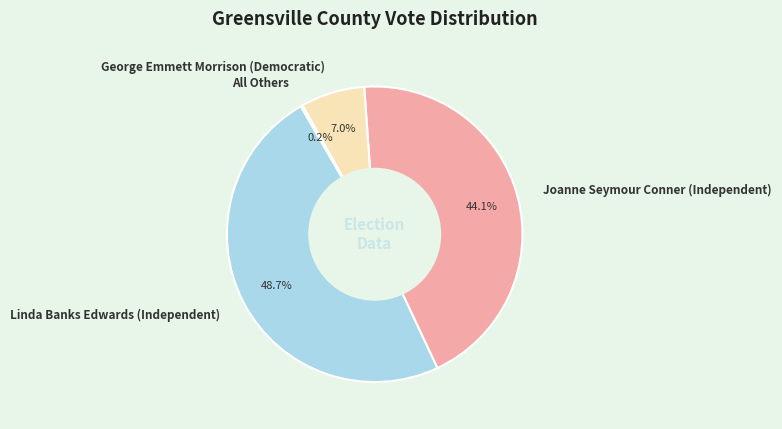

What percentage is NOT represented by George Emmett Morrison (Democratic)?

93.0%